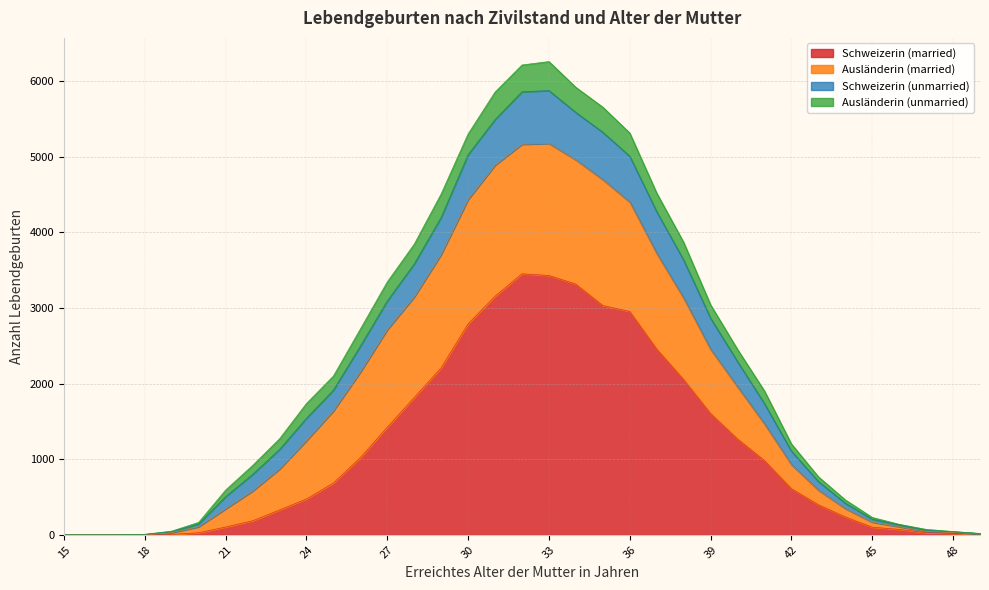

What is the value of the Ausländerin (married) point at the 5th from the left?

49